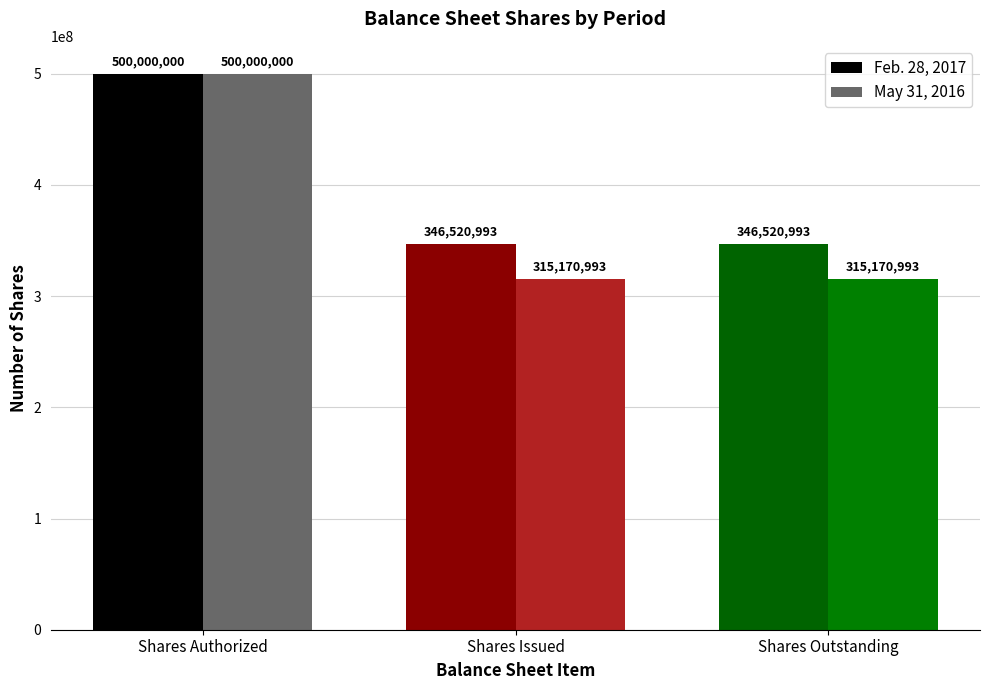

What is the smallest value displayed?

315170993